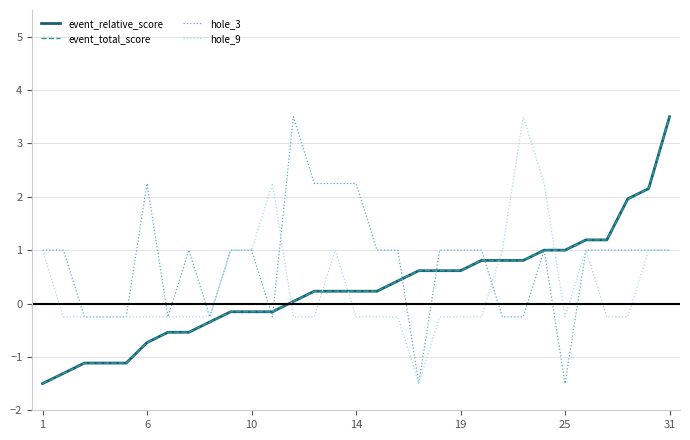

At which label does event_relative_score first exceed 0?

12